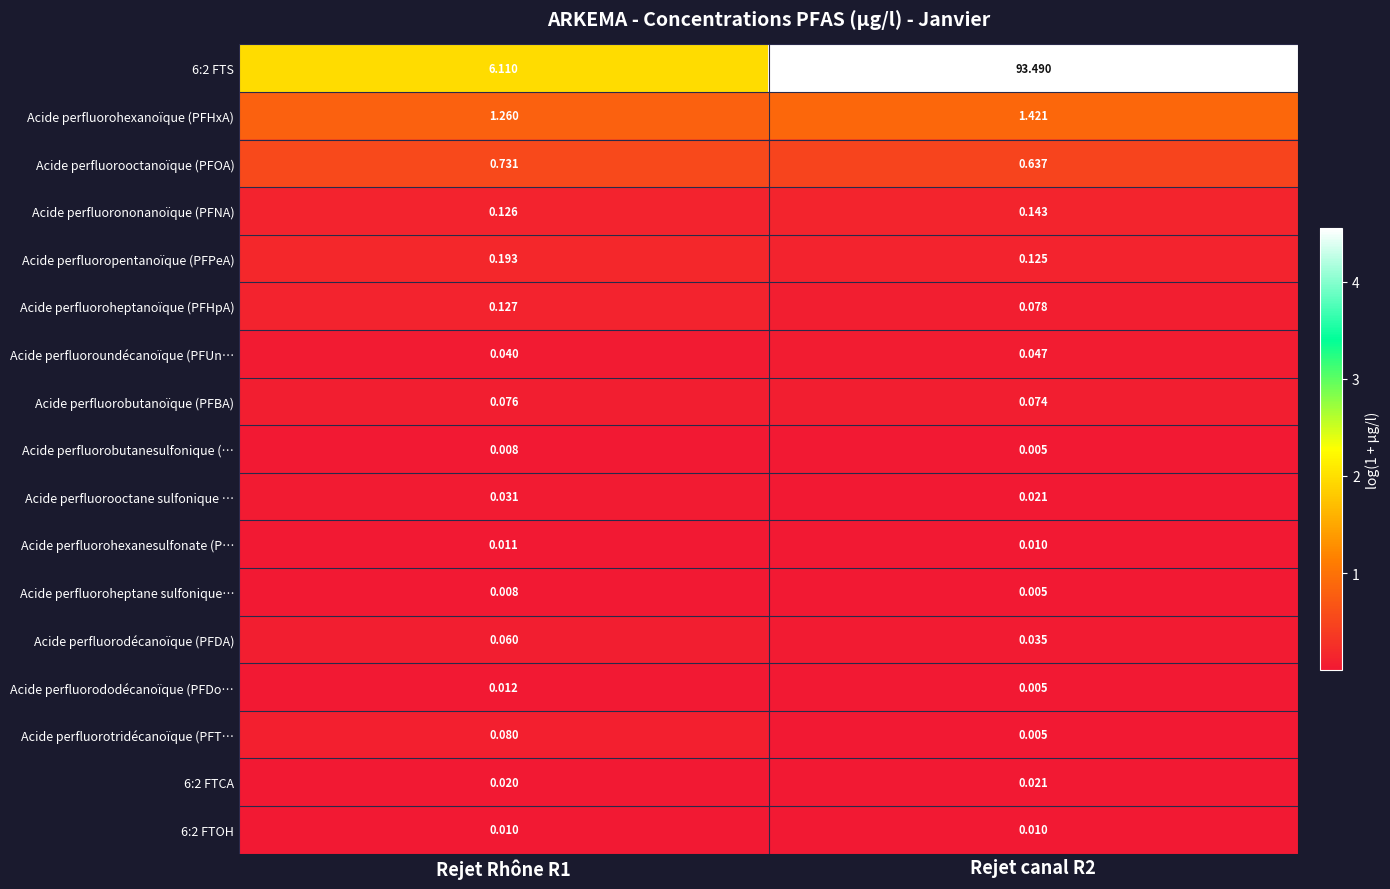

Is the value of 6:2 FTS at Rejet canal R2 greater than the value of Acide perfluorobutanesulfonique (… at Rejet Rhône R1?

Yes